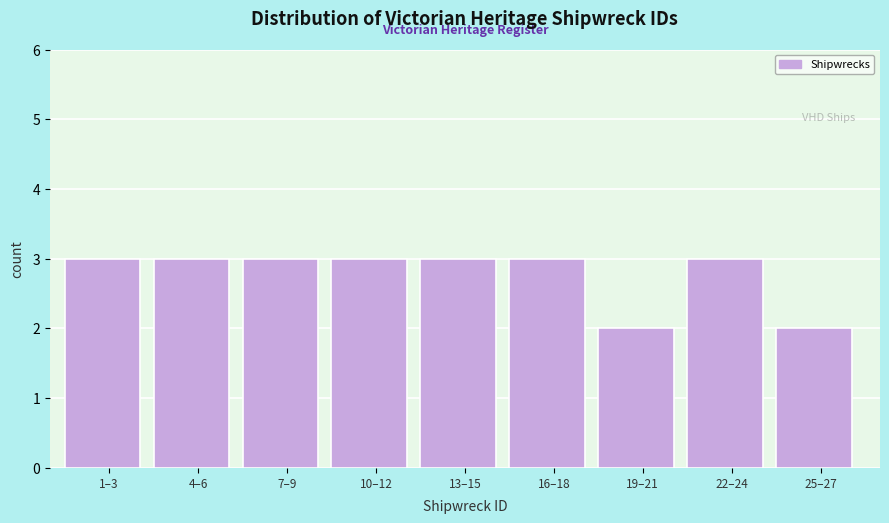

Reading left to right, what are all the values shown in this chart?

3	3	3	3	3	3	2	3	2